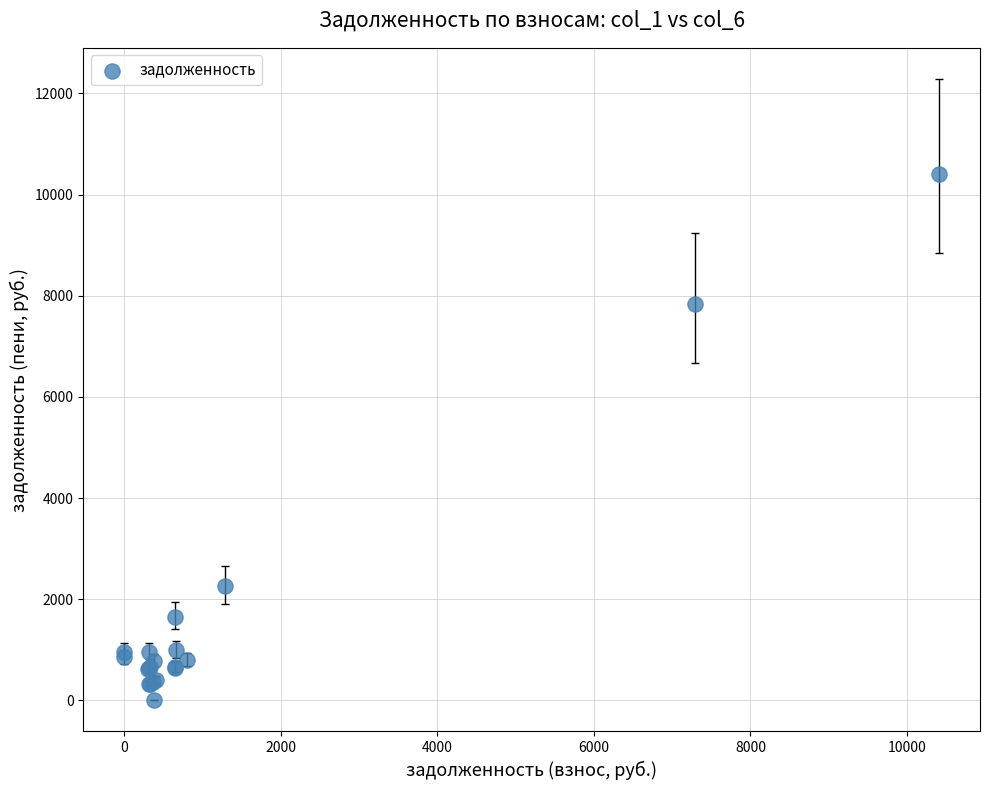

What Y value in the scatter plot is closest to 5205?

7835.8